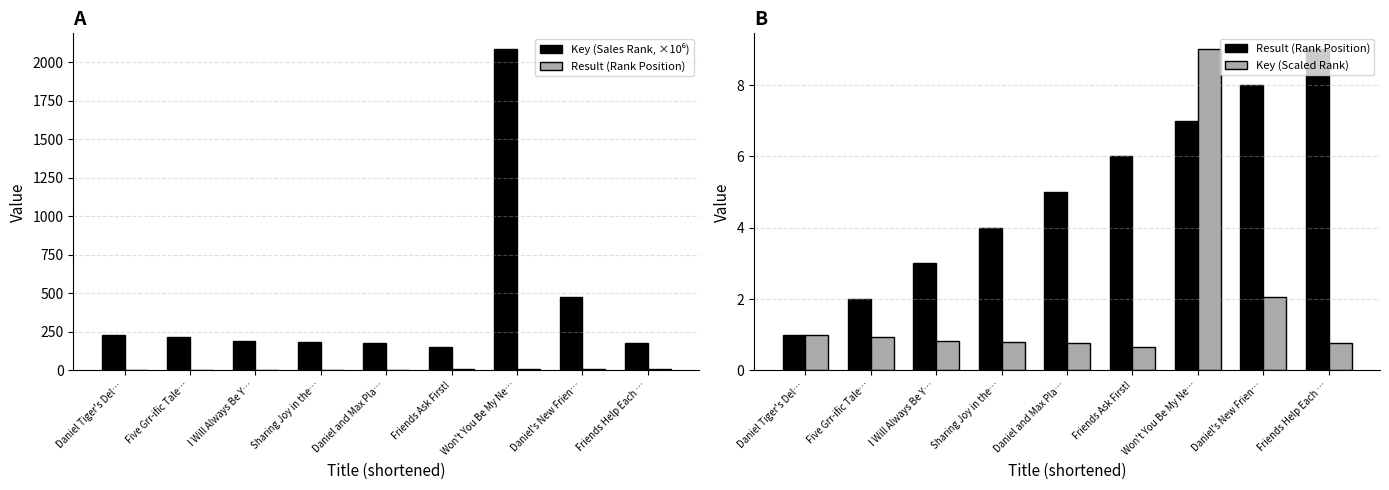

Is it true that Key (Sales Rank, ×10⁶) equals 2720.0 at Won't You Be My Ne…?

False